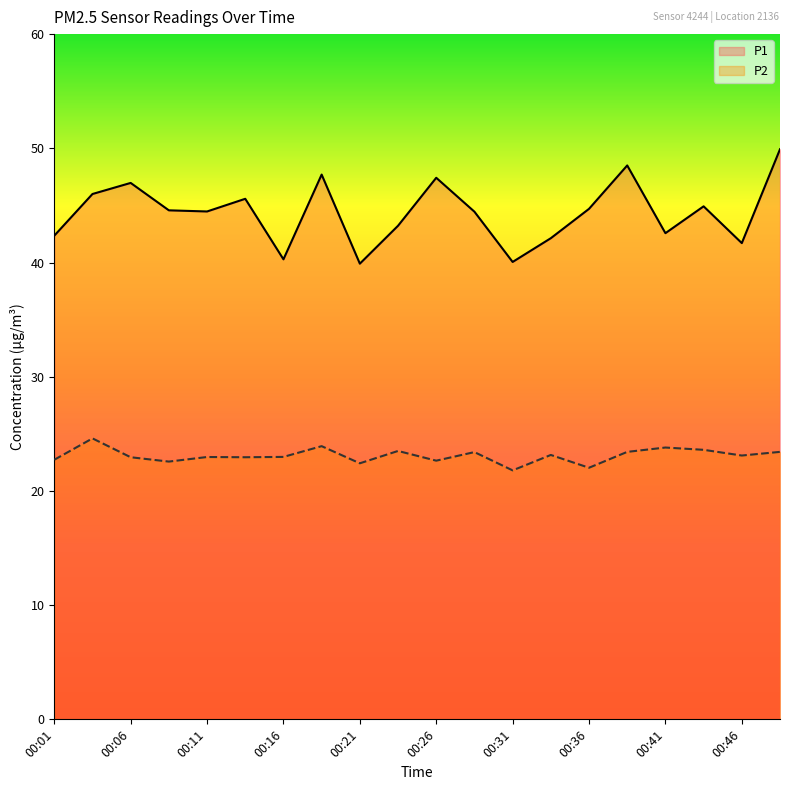

What is the difference between the second highest and minimum values in the P1 series?

8.6